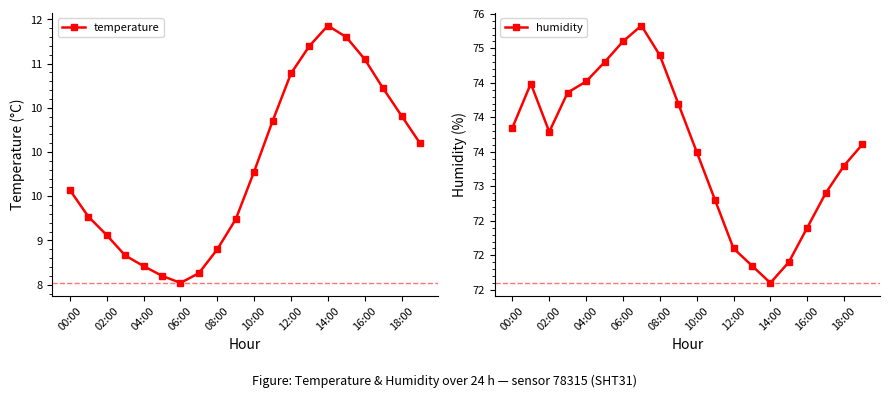

True or false: temperature and humidity cross at least once.

False